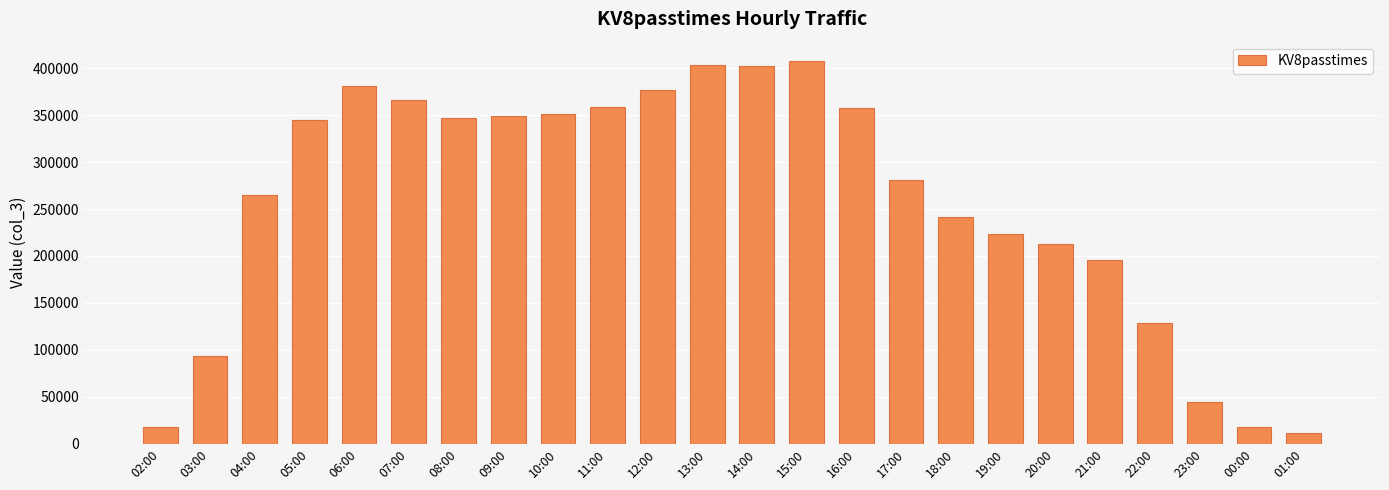

What is the difference between the maximum and second lowest values?

390254